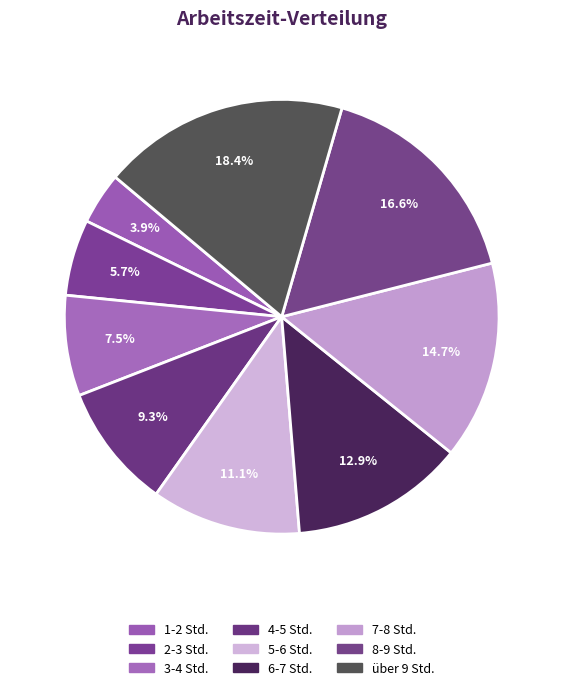

How many segments does this pie chart have?

9